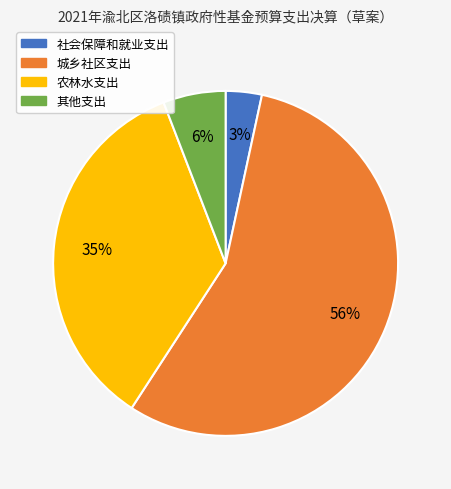

What percentage is the 农林水支出 slice, to the nearest percent?

35%